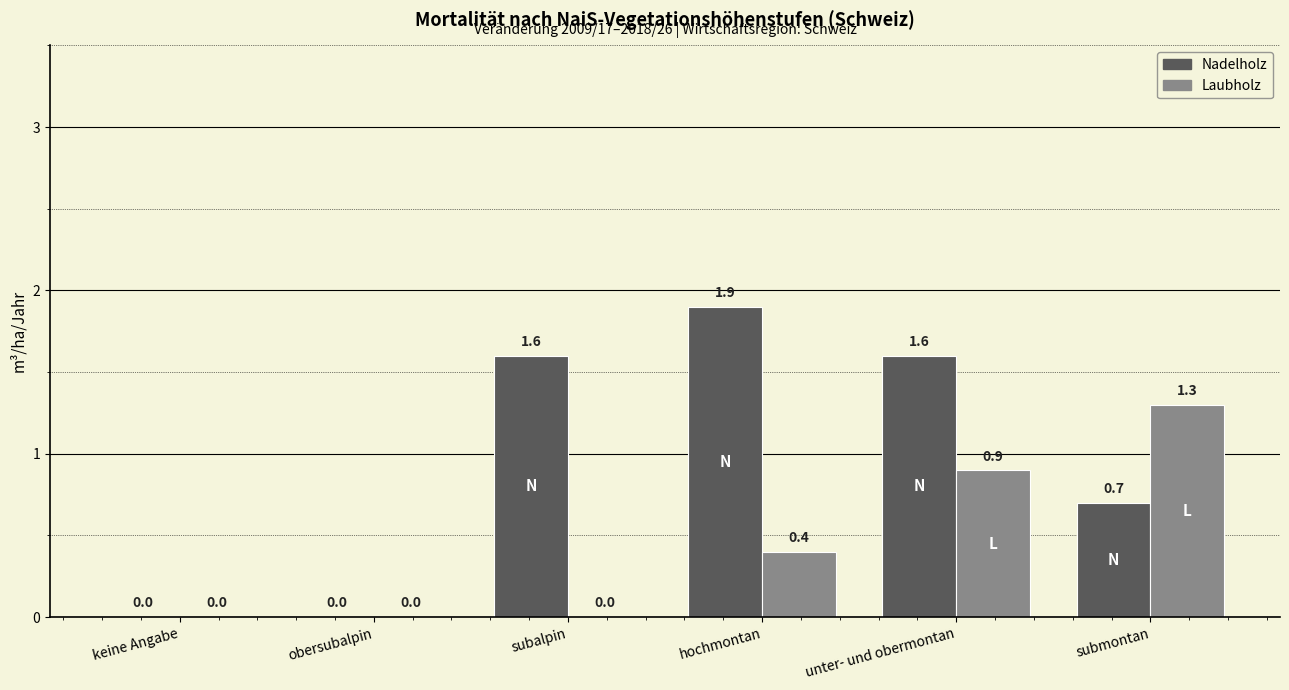

At which category is the sum across all series the highest?

unter- und obermontan